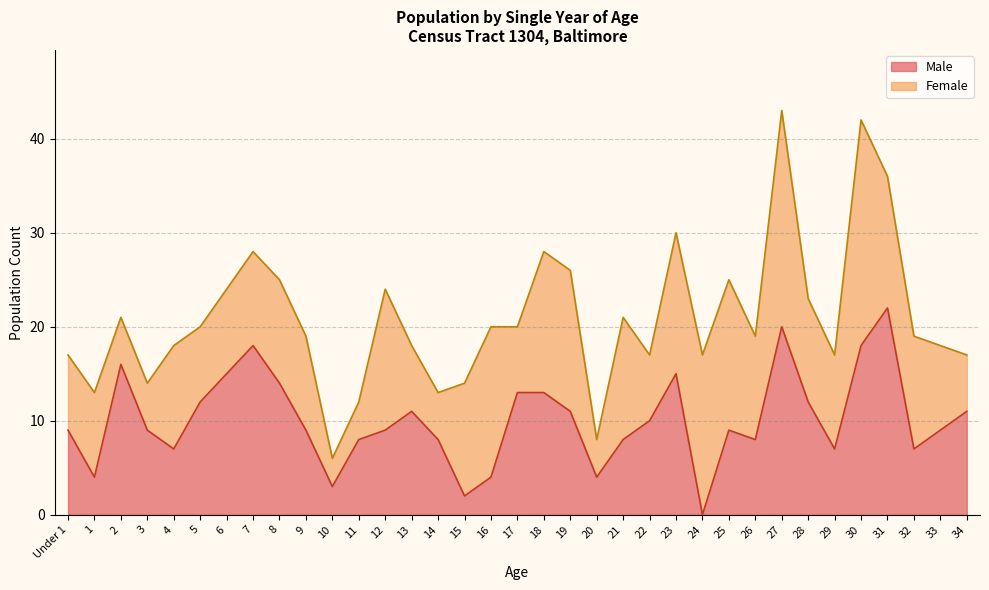

Where is the data nearest to the value 11?

13